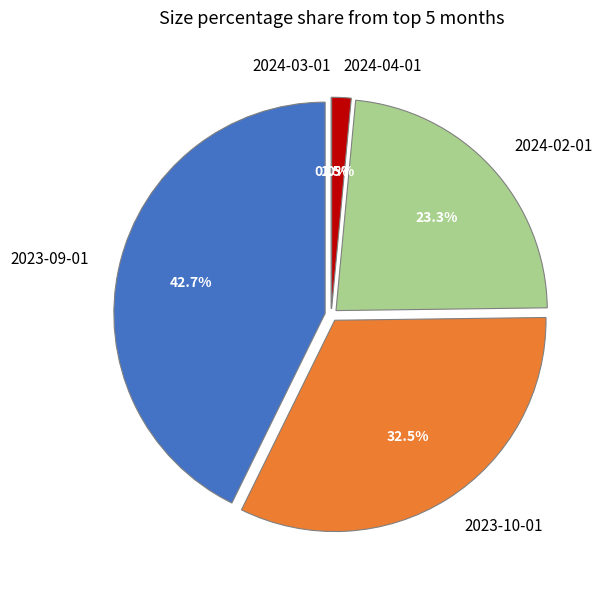

Is there any slice that represents more than half of the pie?

No